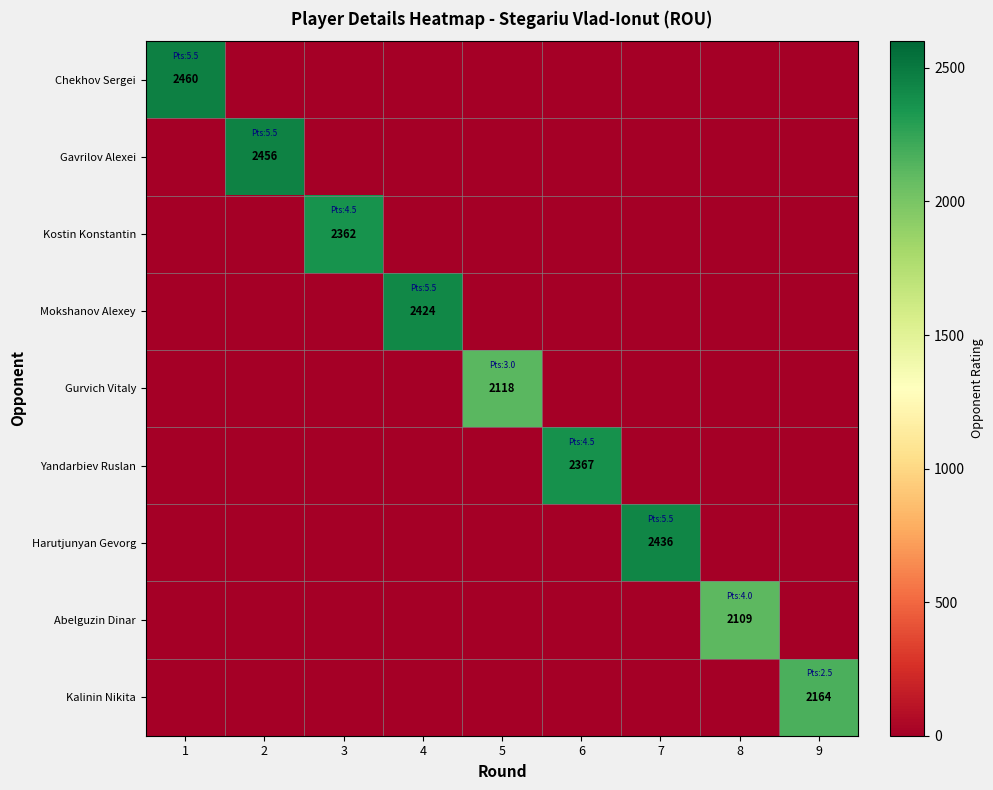

The Yandarbiev Ruslan series shows 3093 at 6. True or false?

False